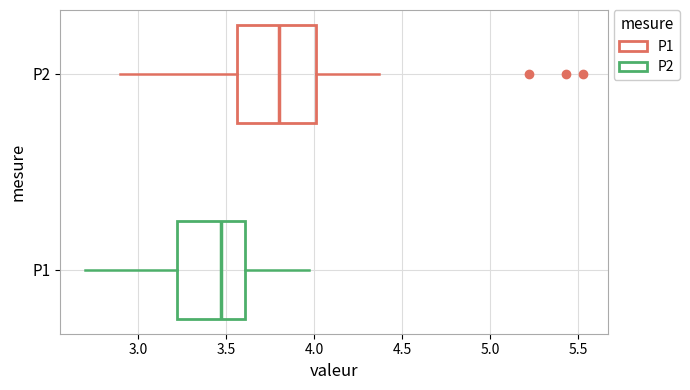

Reading bottom to top, read every box against the x-axis: the position of its median line, the range the box covers, and the ends of its whiskers. The values are not printed on the chart, so give them approximately, as read against the axis.

P1: median 3.45, box 3.20 to 3.60, whiskers 2.70 to 3.95
P2: median 3.80, box 3.55 to 4.00, whiskers 2.90 to 4.35